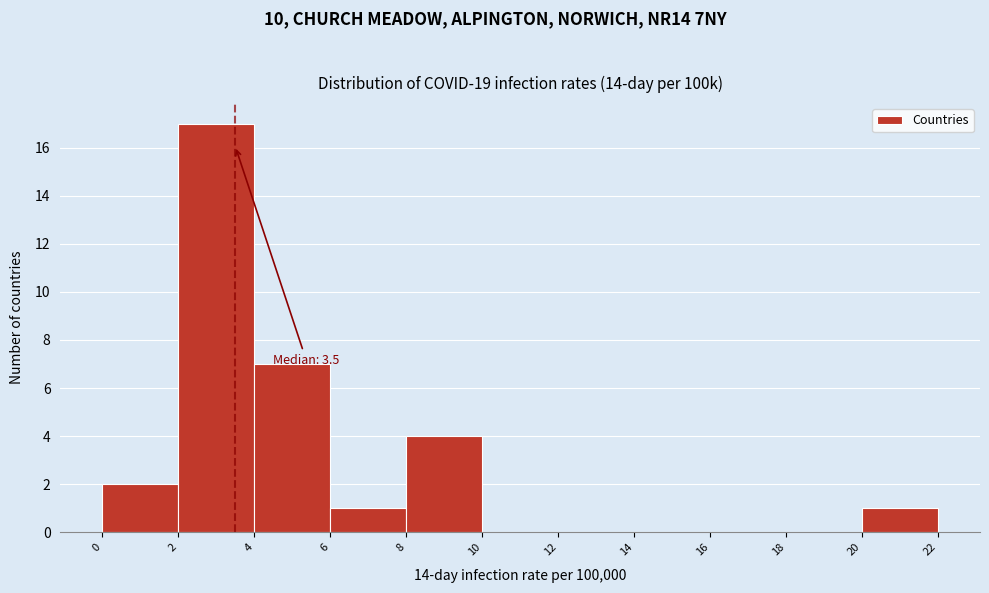

Which range on the x-axis has the tallest bar?

2 to 4